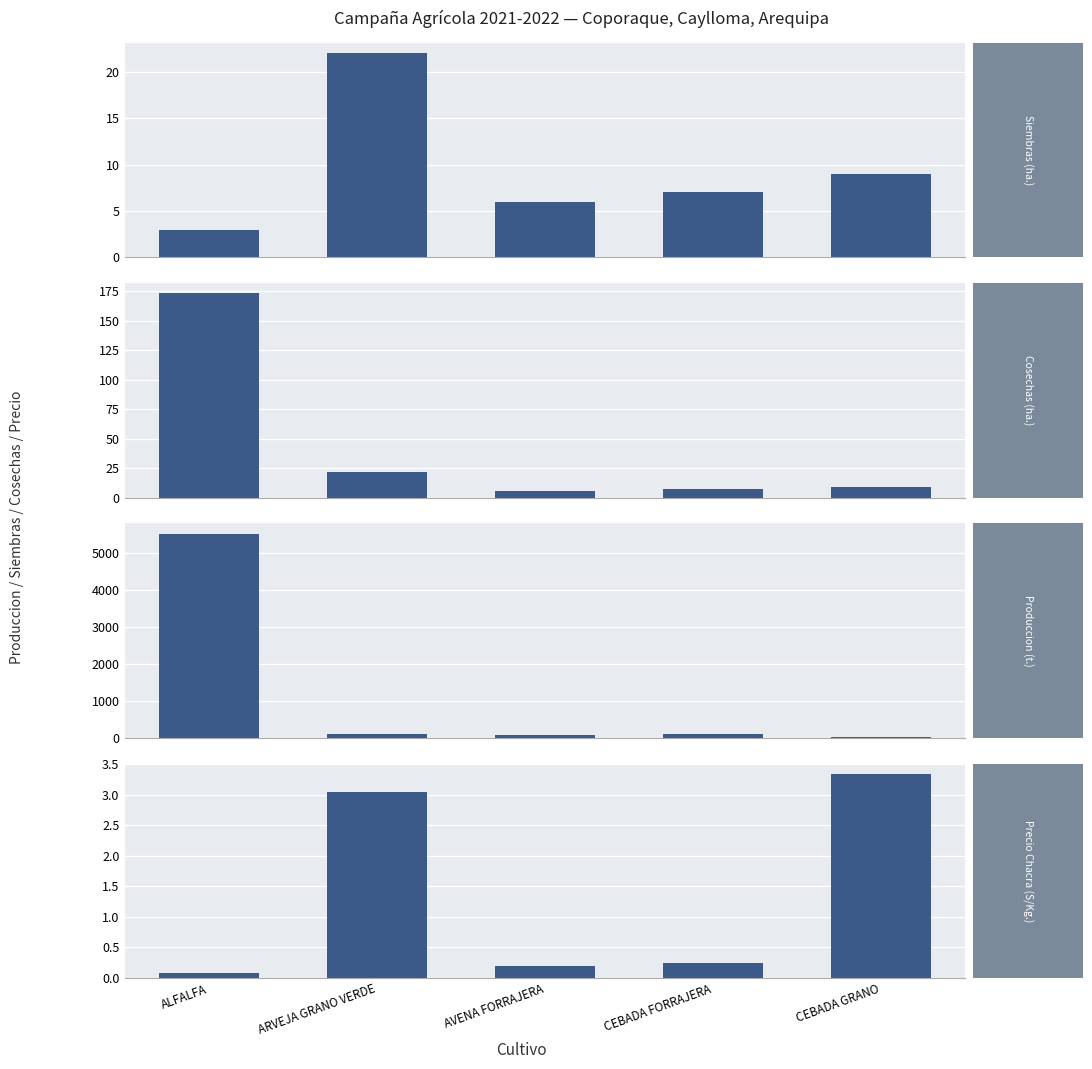

Which category has the highest value in the Produccion (t.) series?

ALFALFA